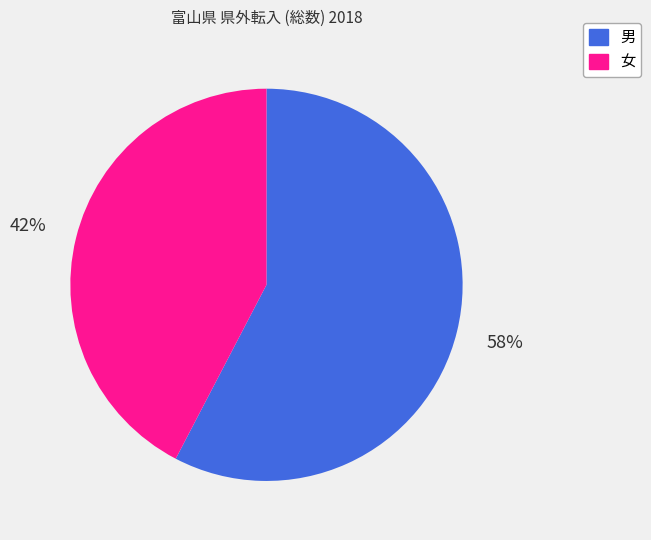

To the nearest percent, what is the average slice percentage?

50%